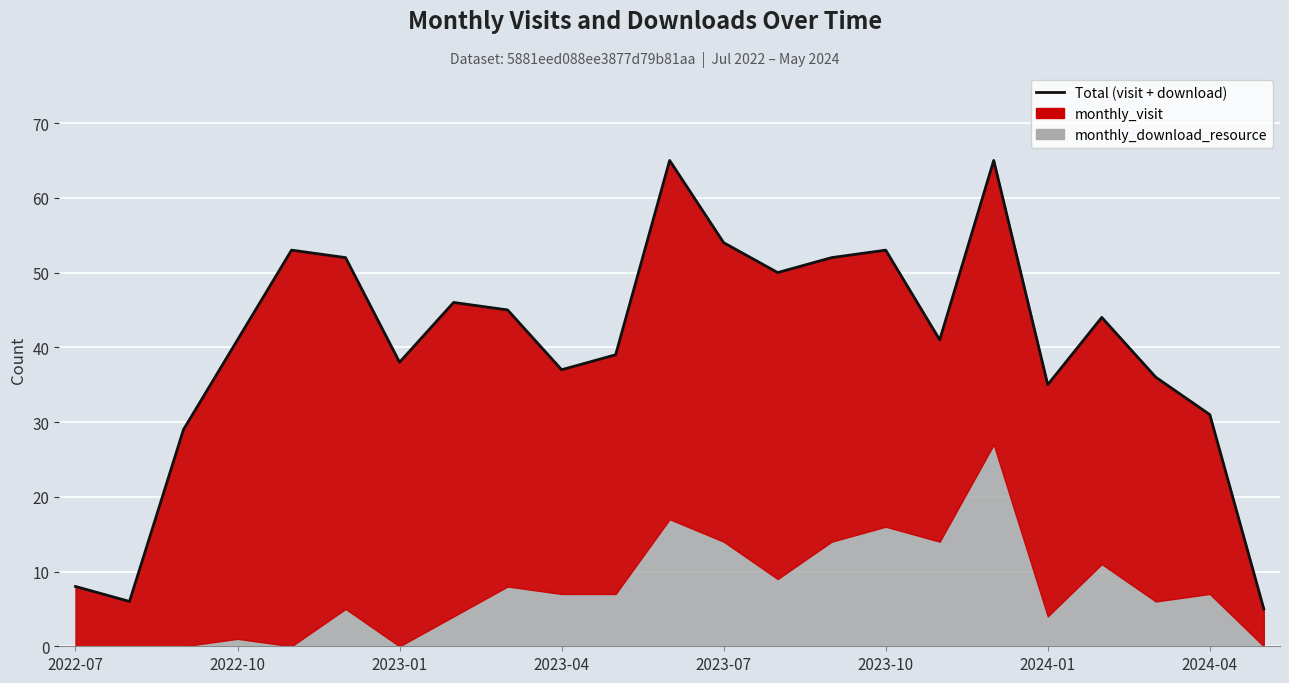

How many interior local valleys (lower than both neighbors) does the data have?

6